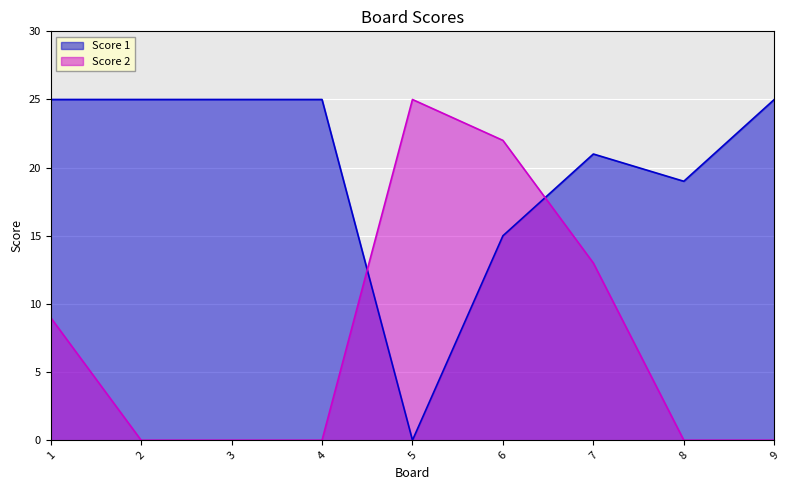

How many times do Score 2 and Score 1 cross each other?

2